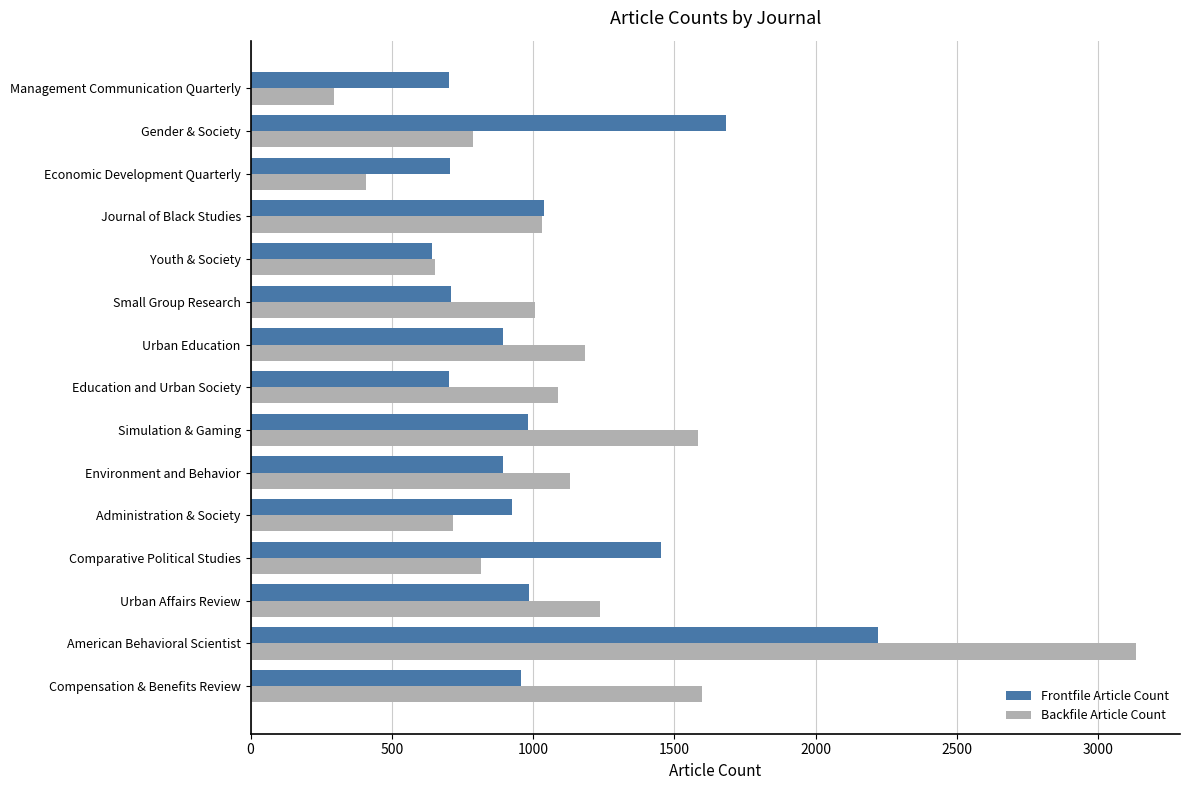

Which series has the widest spread of values?

Backfile Article Count